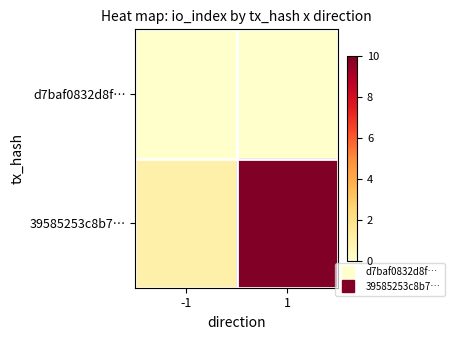

At which category is the sum across all series the highest?

1